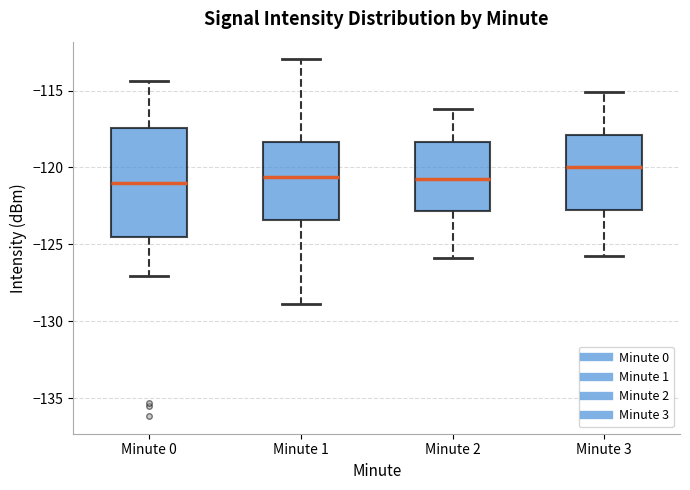

Comparing the boxes themselves (not the whiskers), which one is the tallest?

Minute 0